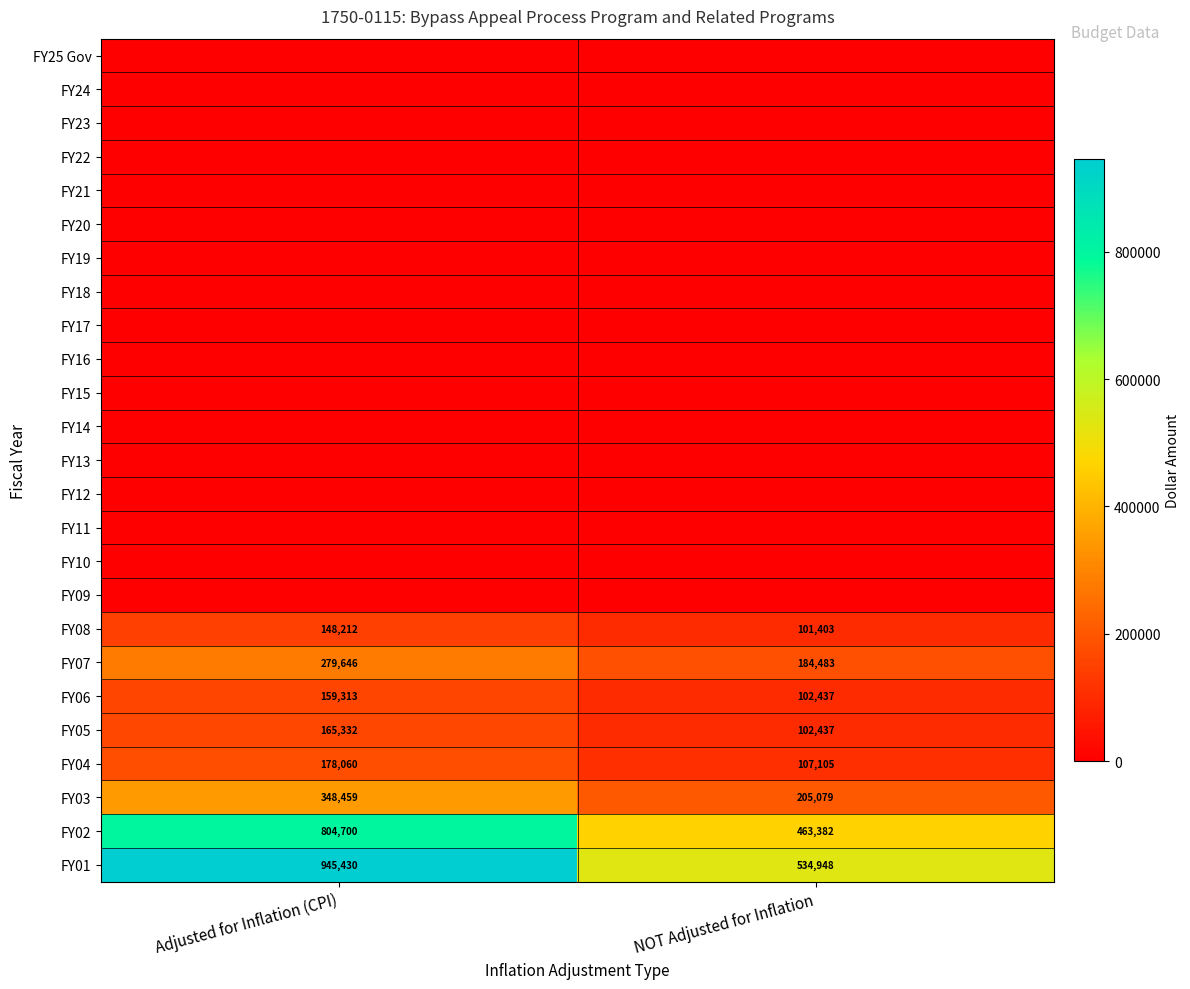

What is the spread (max minus min) of values at NOT Adjusted for Inflation?

534948